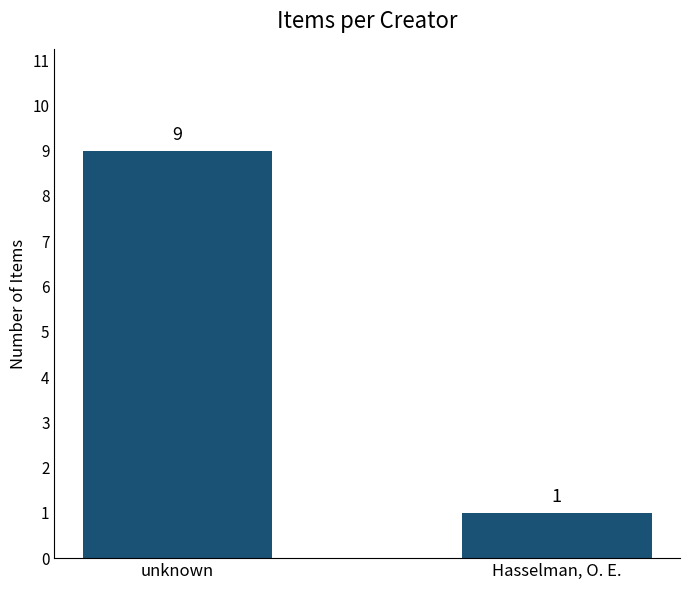

Reading left to right, transcribe all the data shown in this chart.

unknown=9	Hasselman, O. E.=1